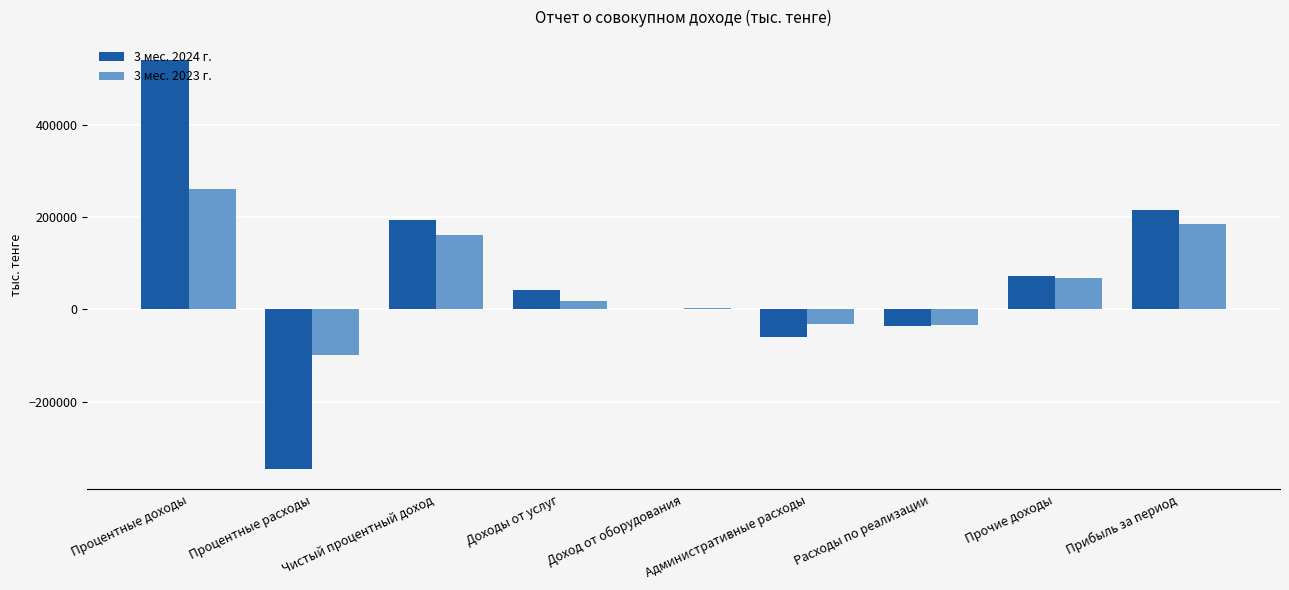

At which category does the chart reach its peak across all series?

Процентные доходы